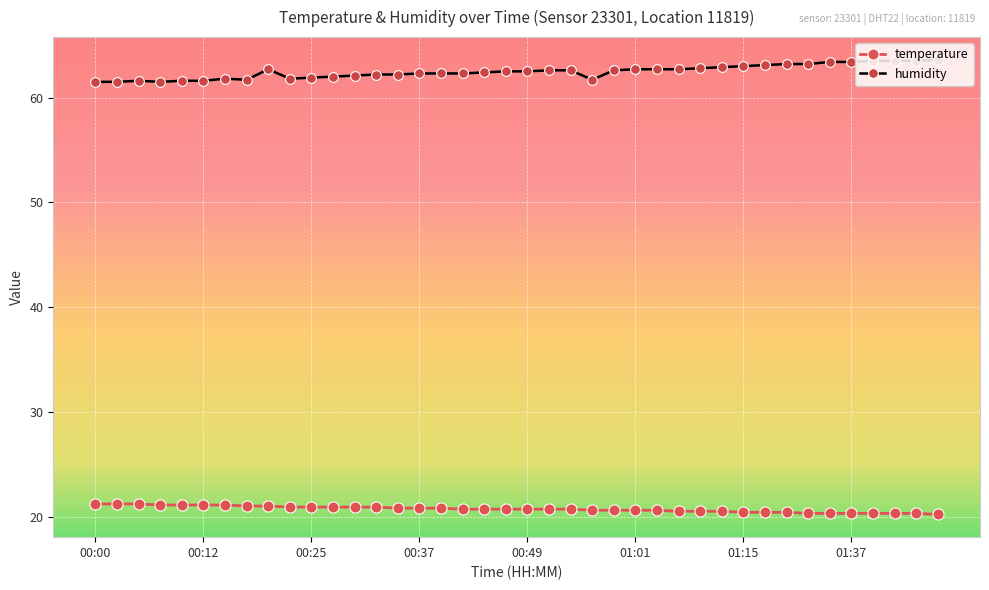

List the series in order of their peak value, lowest first.

temperature, humidity